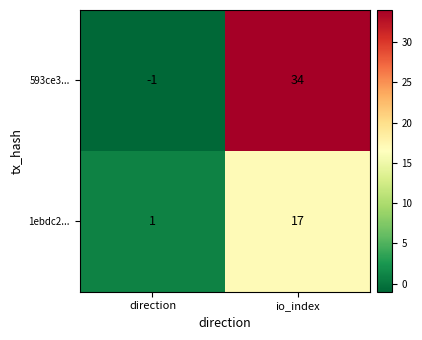

What is the sum of the 593ce3... values at io_index and direction?

33